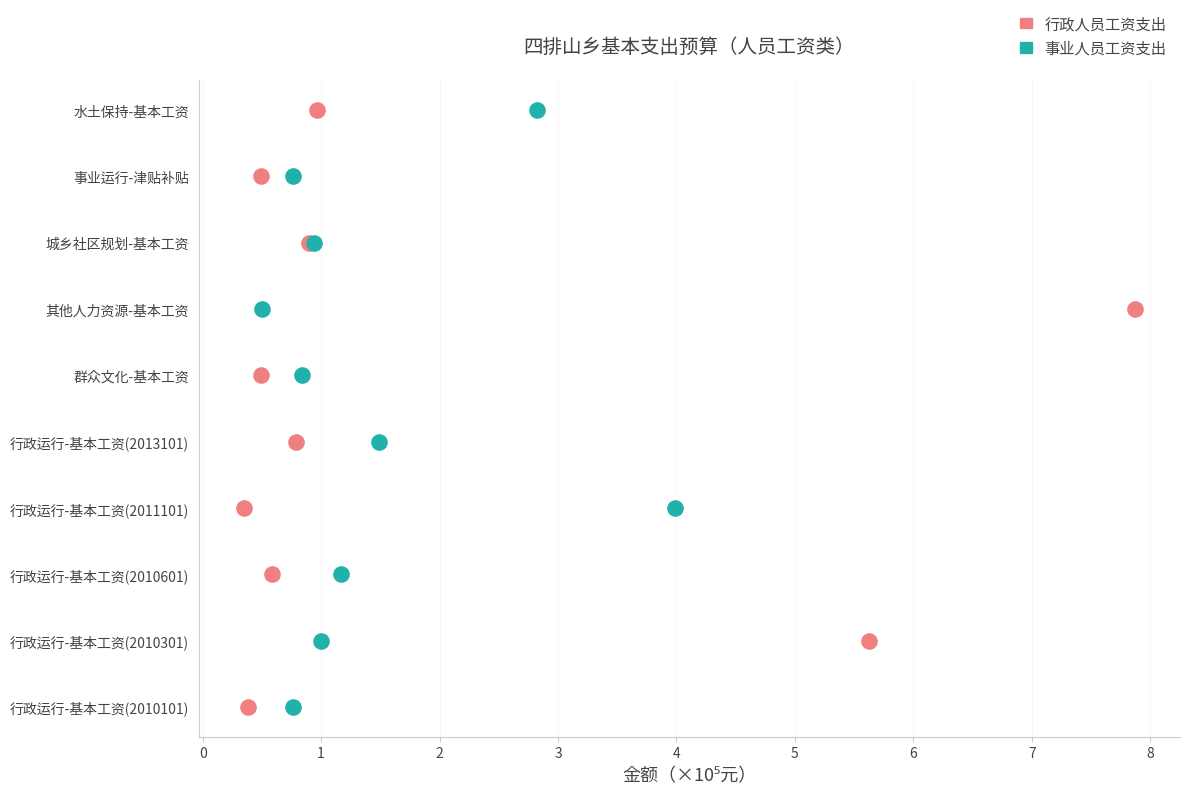

What are all the series names shown in the legend?

行政人员工资支出, 事业人员工资支出